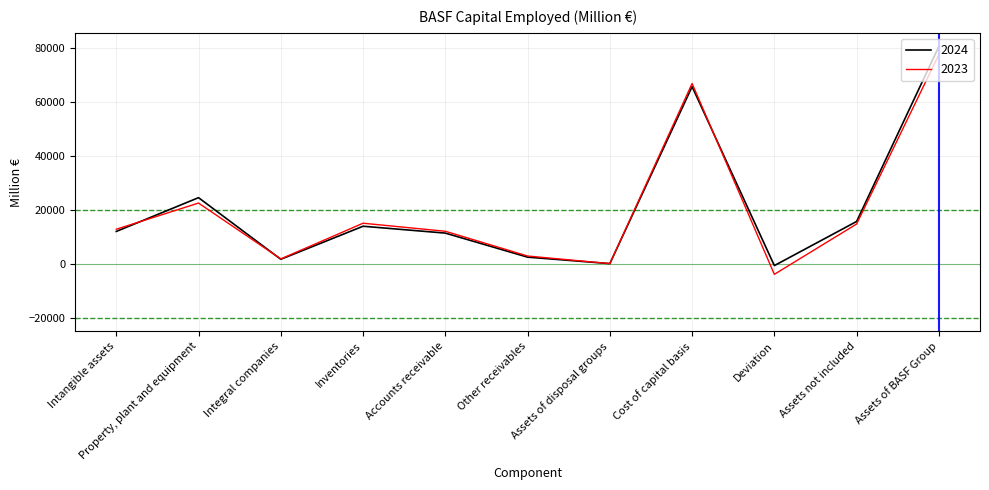

What is the total value across all series at Accounts receivable?

23294